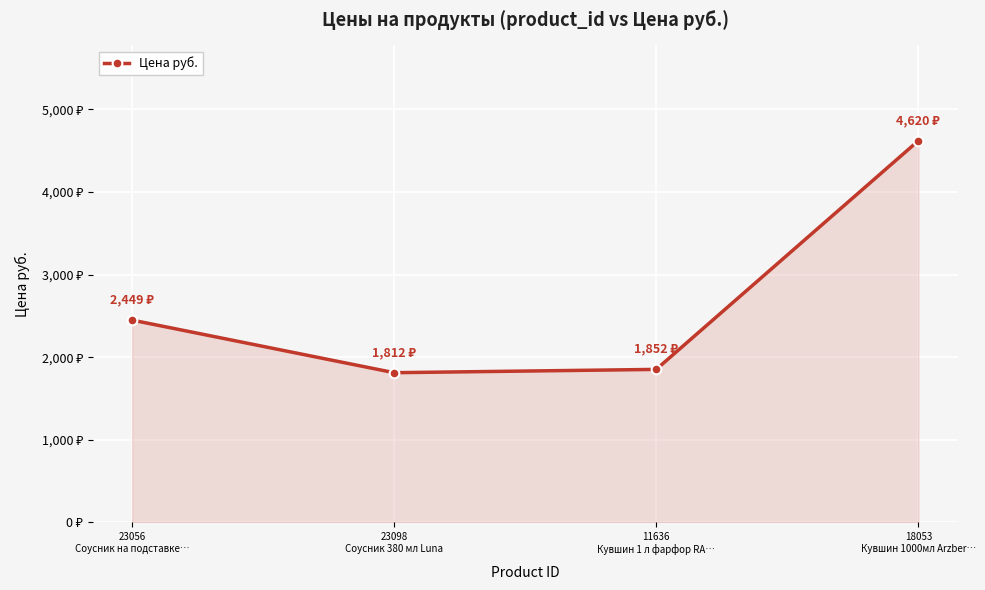

Does the chart have visible grid lines?

Yes